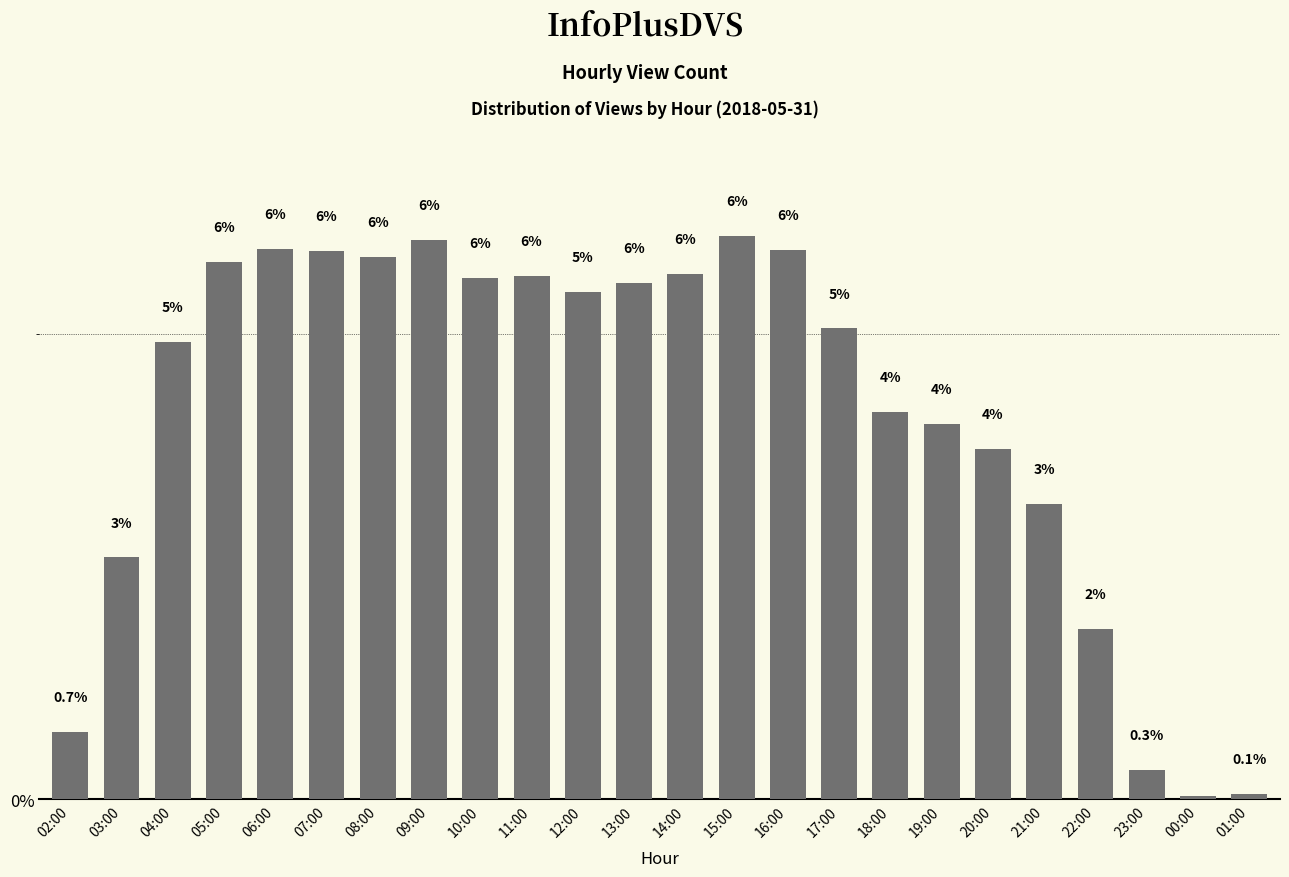

Which label corresponds to the largest value in the chart?

15:00